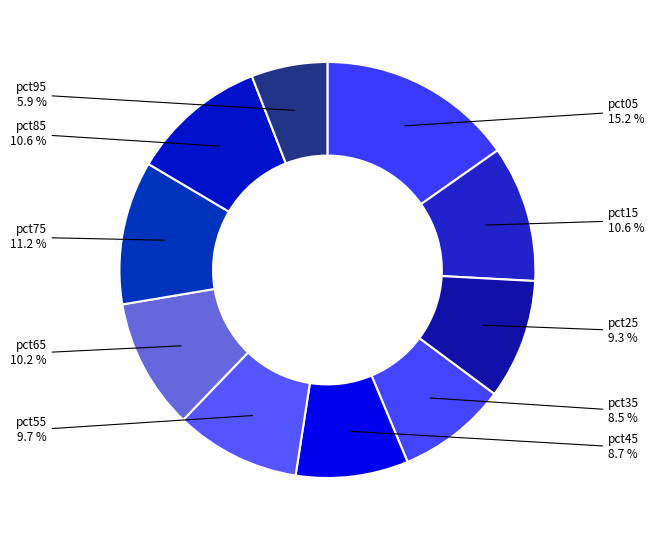

Rank the categories by value from highest to lowest.

pct05, pct75, pct15, pct85, pct65, pct55, pct25, pct45, pct35, pct95